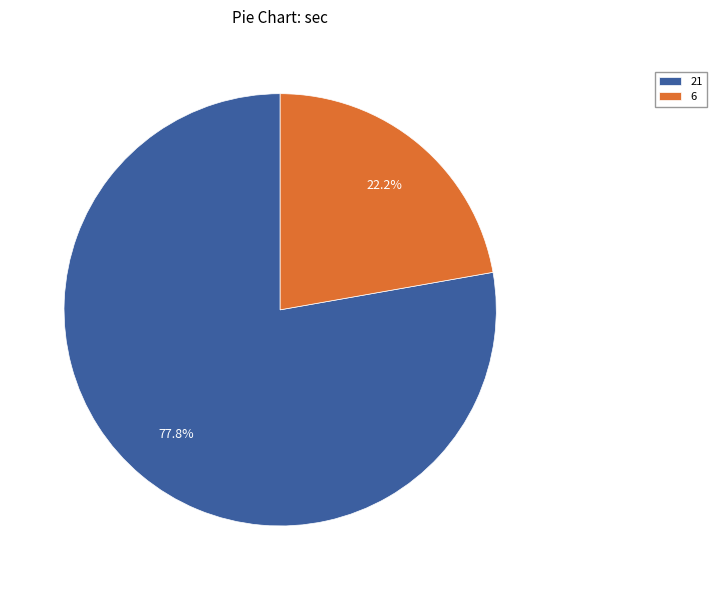

How many slices are in this pie chart?

2